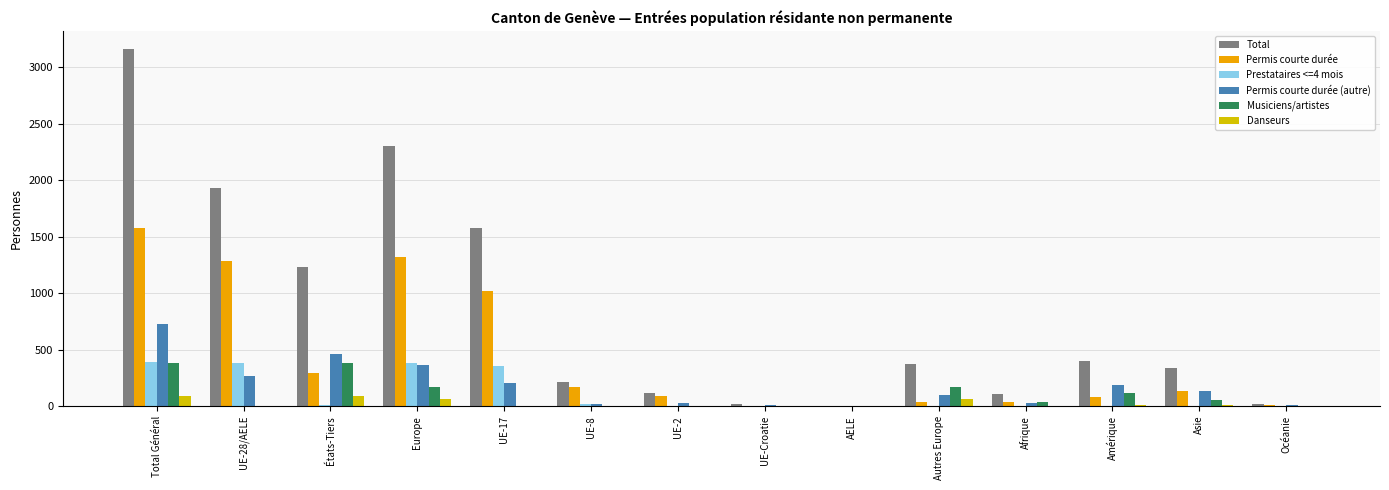

What is the difference between the Permis courte durée values at UE-28/AELE and Océanie?

1274